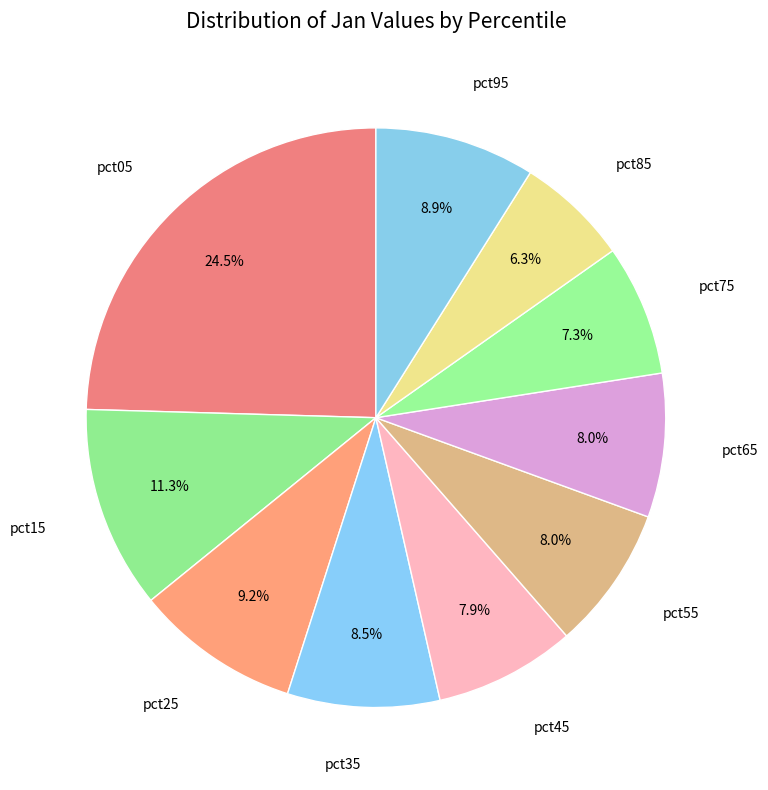

Count the number of slices in the pie.

10